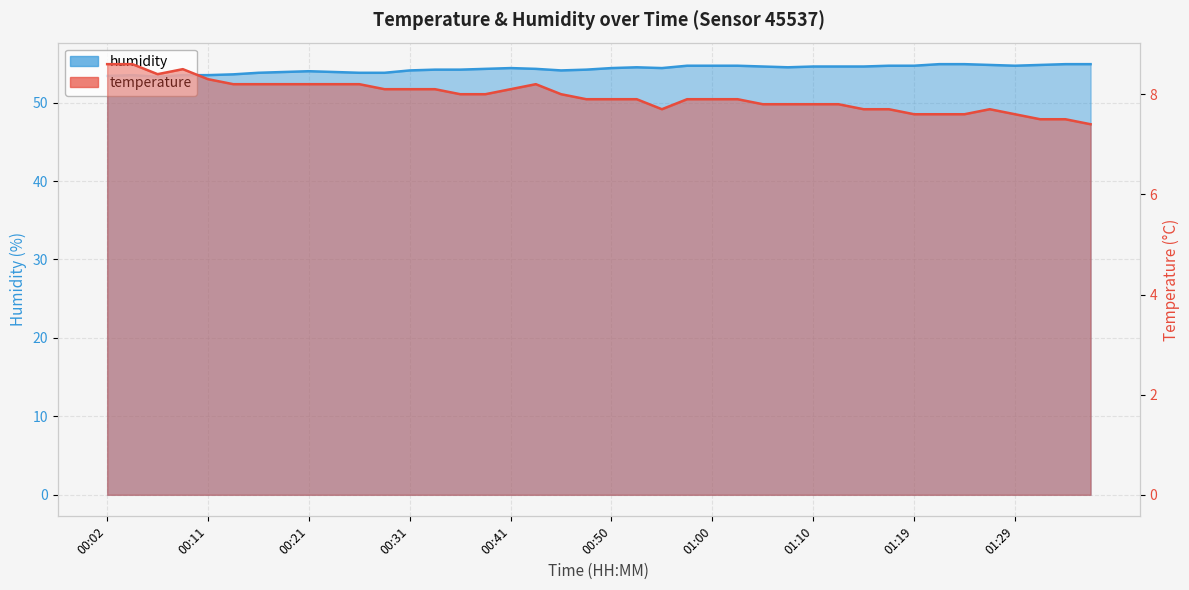

What is the sum of all temperature values?

318.4